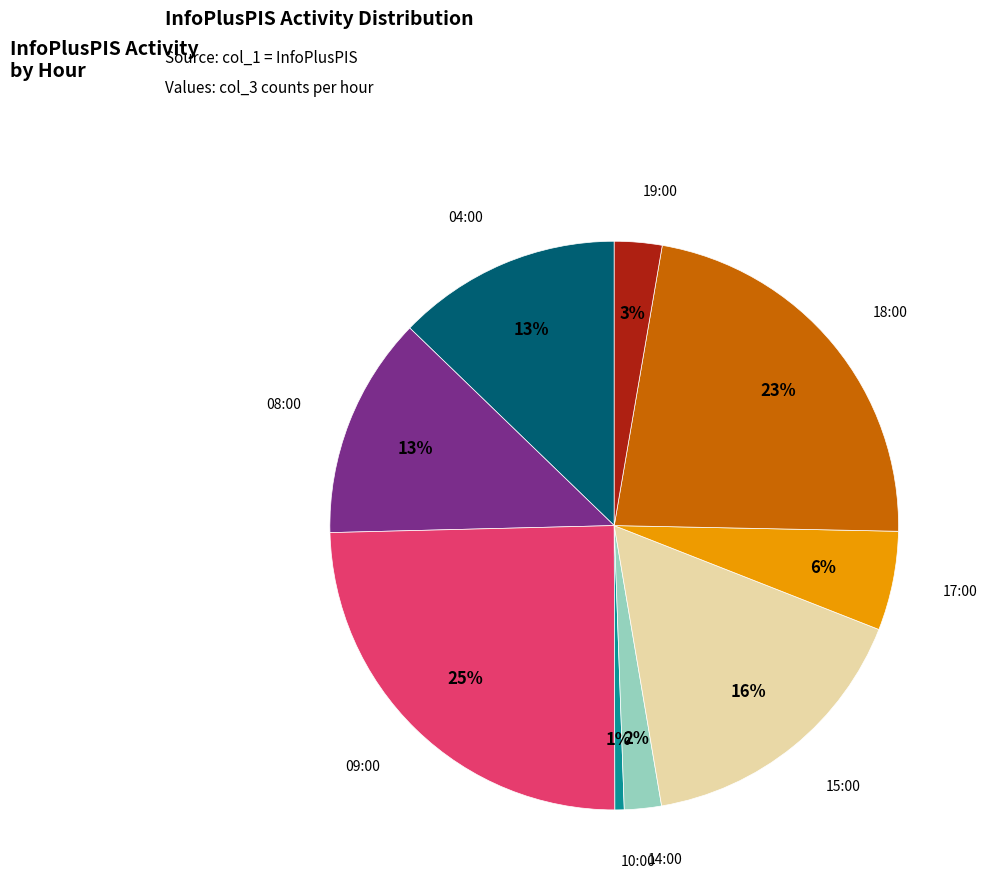

Is there any slice that represents more than half of the pie?

No